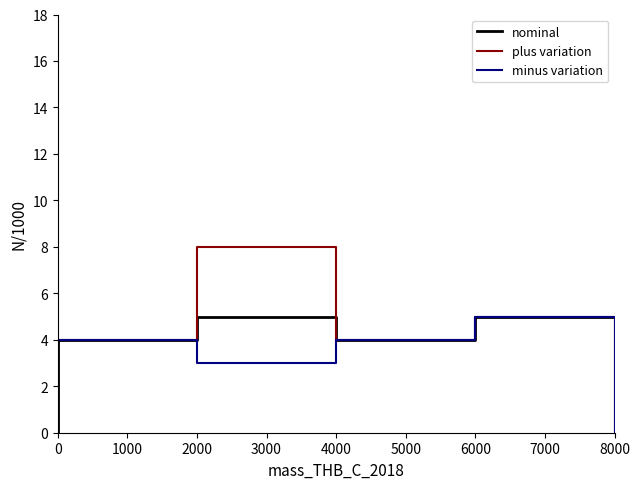

What is the sum of all minus variation values?

32